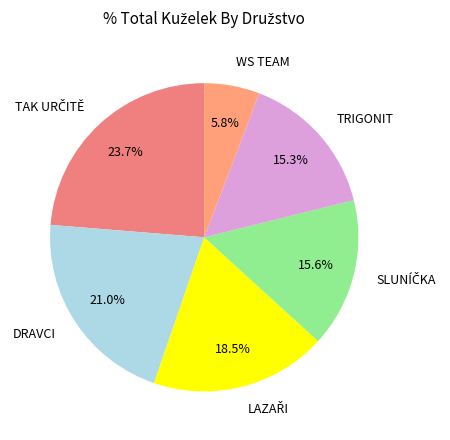

Is TRIGONIT the majority of the pie?

No